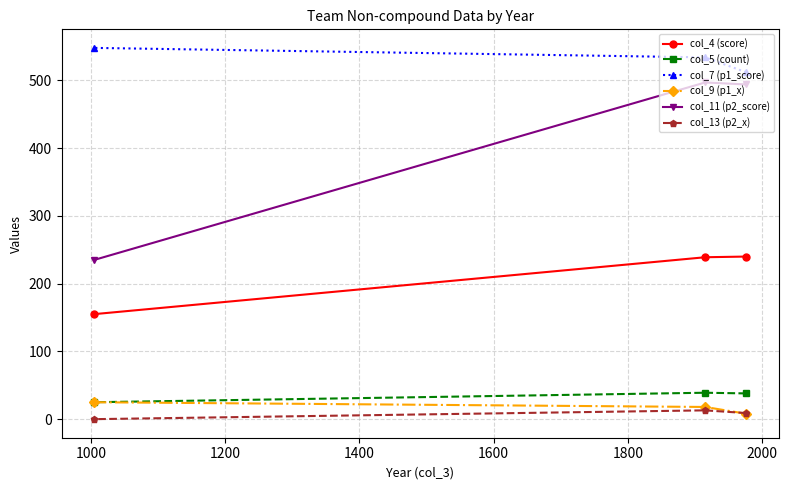

Which series has the largest total across all categories?

col_7 (p1_score)